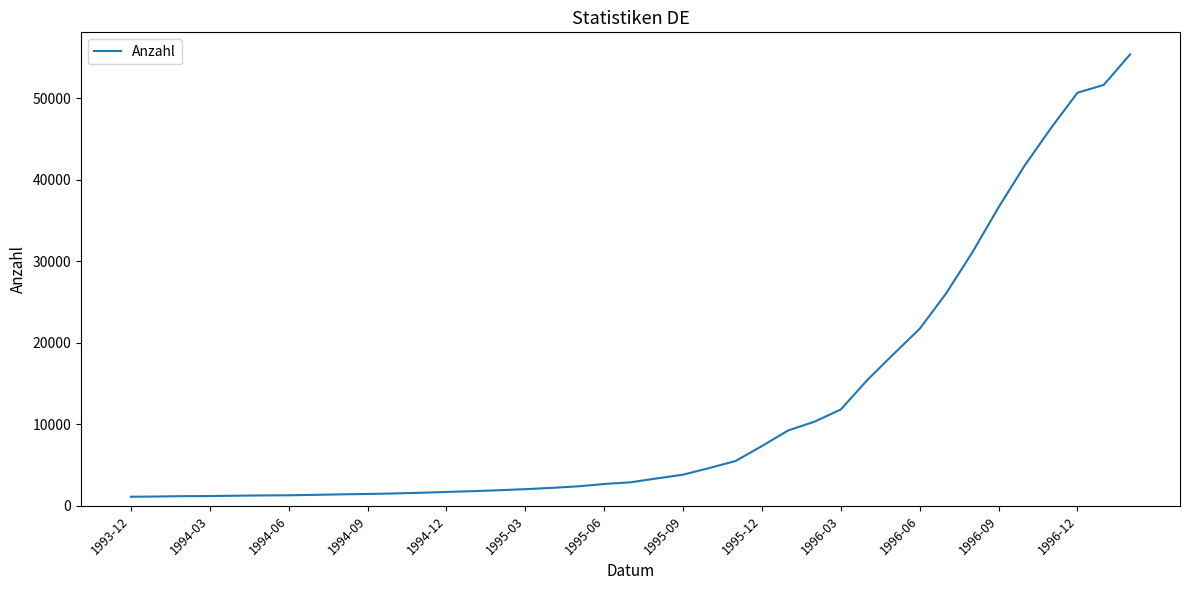

What is the maximum value shown in the chart?

55404